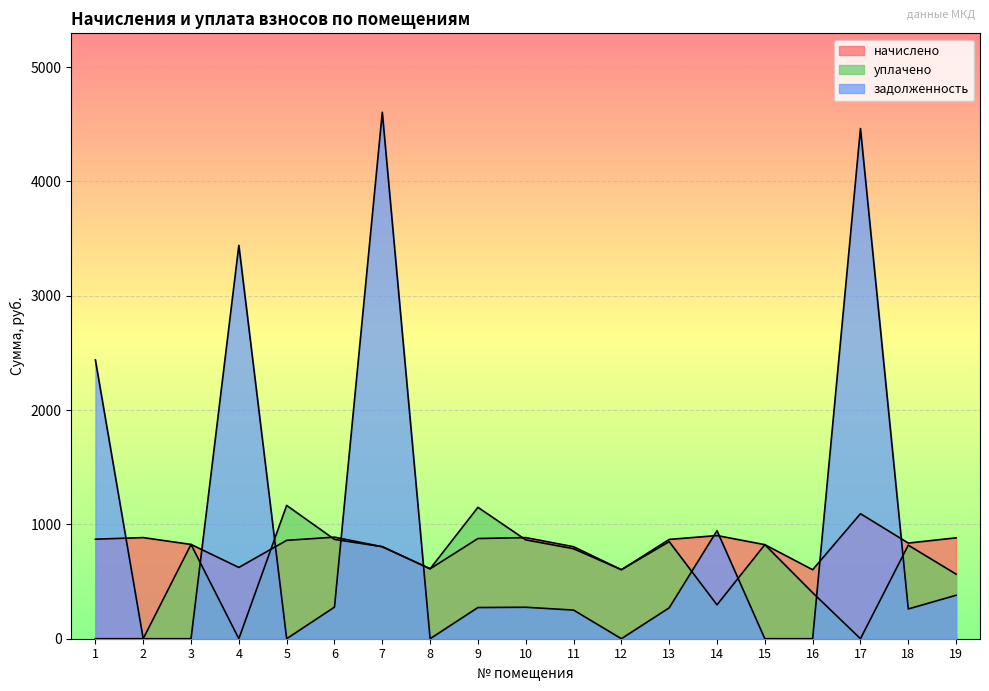

Between 14 and 6, which is larger?

14